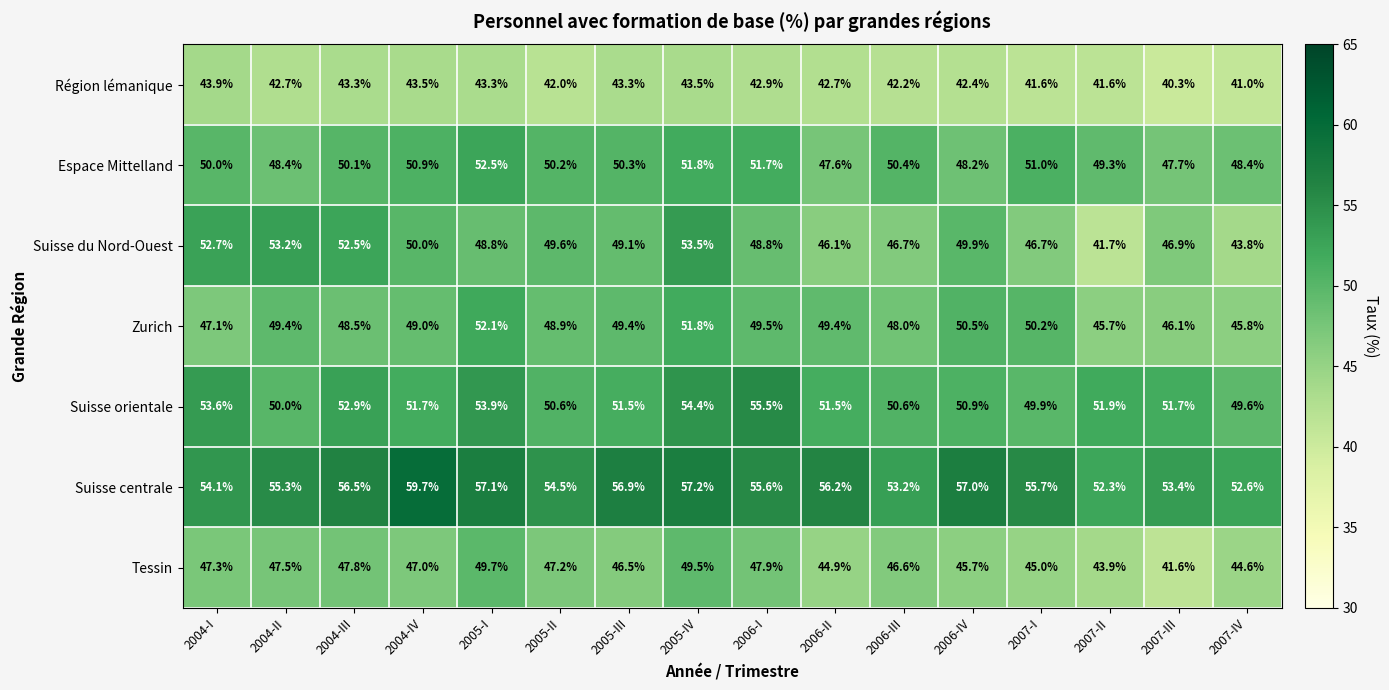

What is the sum of all Suisse centrale values?

887.3